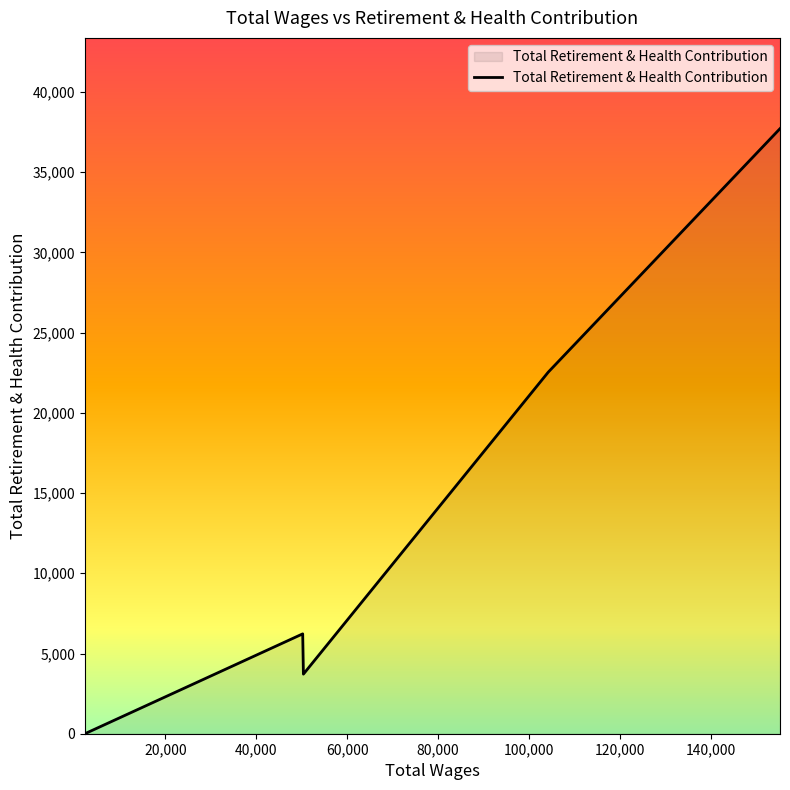

What is the greatest value displayed?

37713